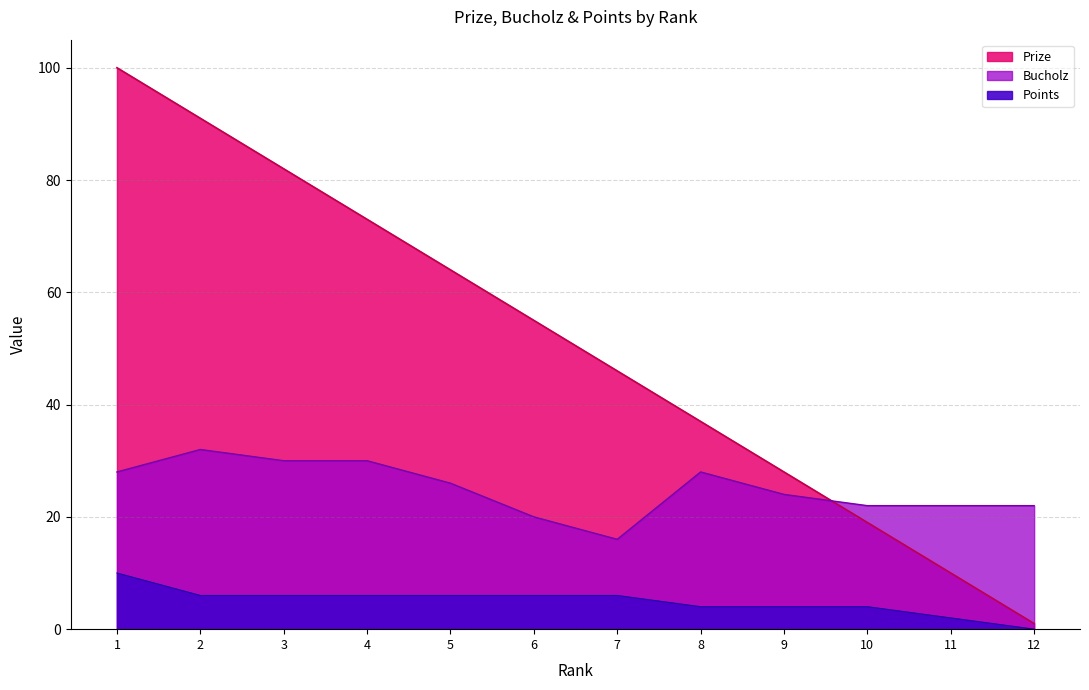

How many distinct data groups are displayed?

3